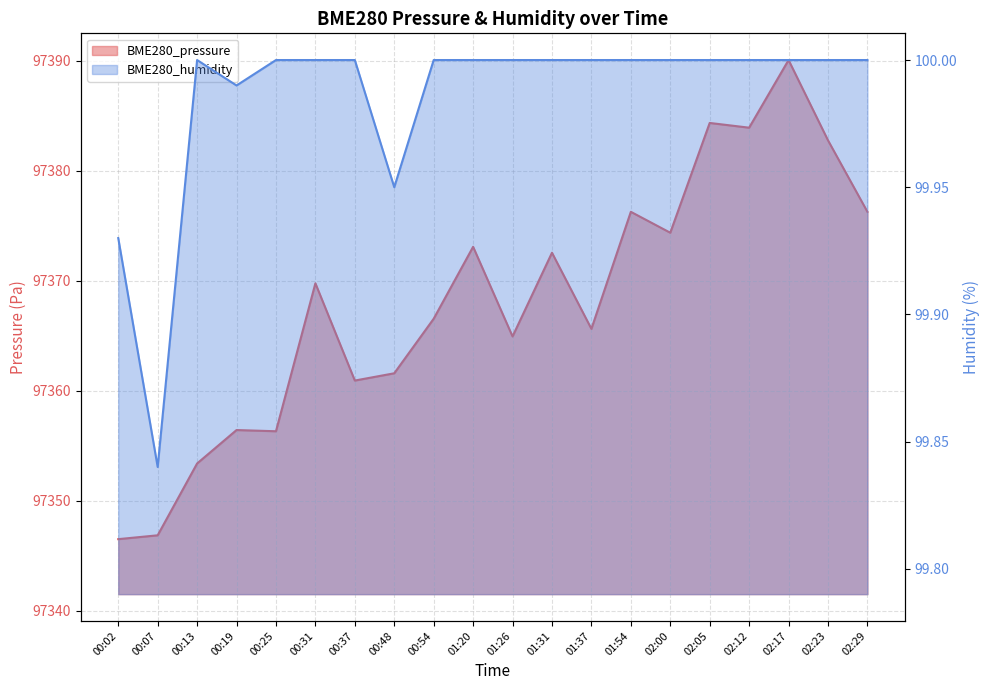

Rank the series at 00:54 from lowest to highest value.

BME280_humidity, BME280_pressure